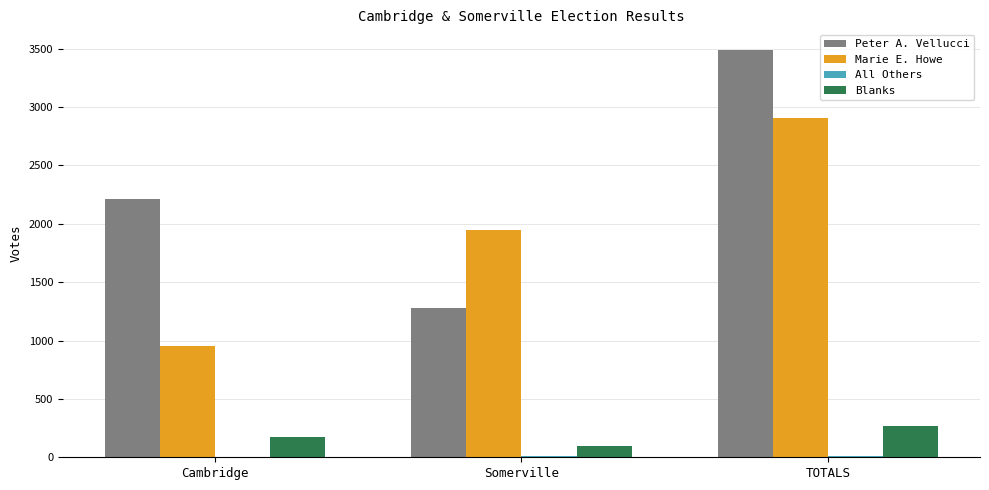

At which category does the chart reach its peak across all series?

TOTALS